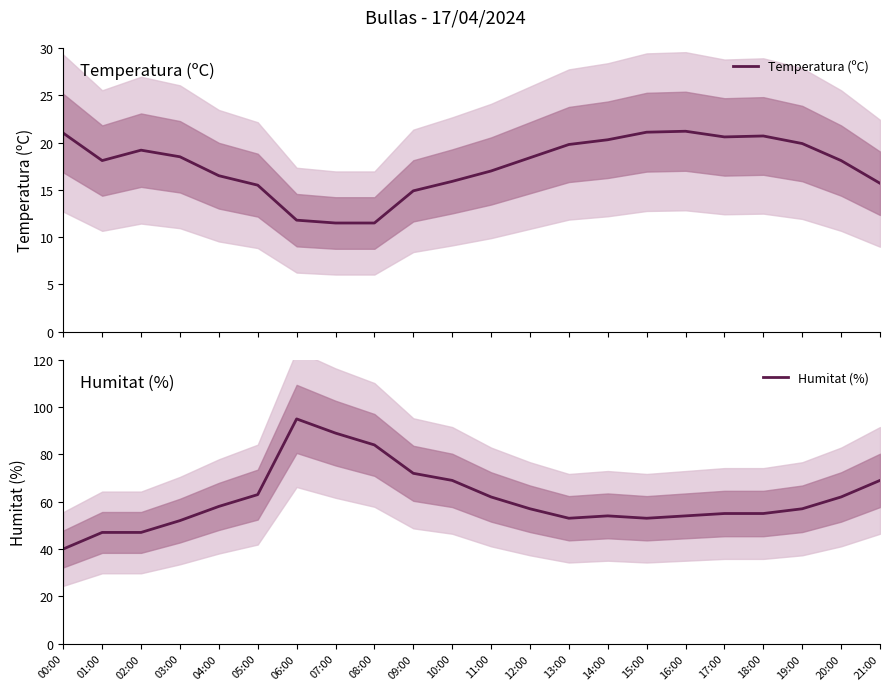

At which category does Humitat (%) reach its first local valley?

13:00